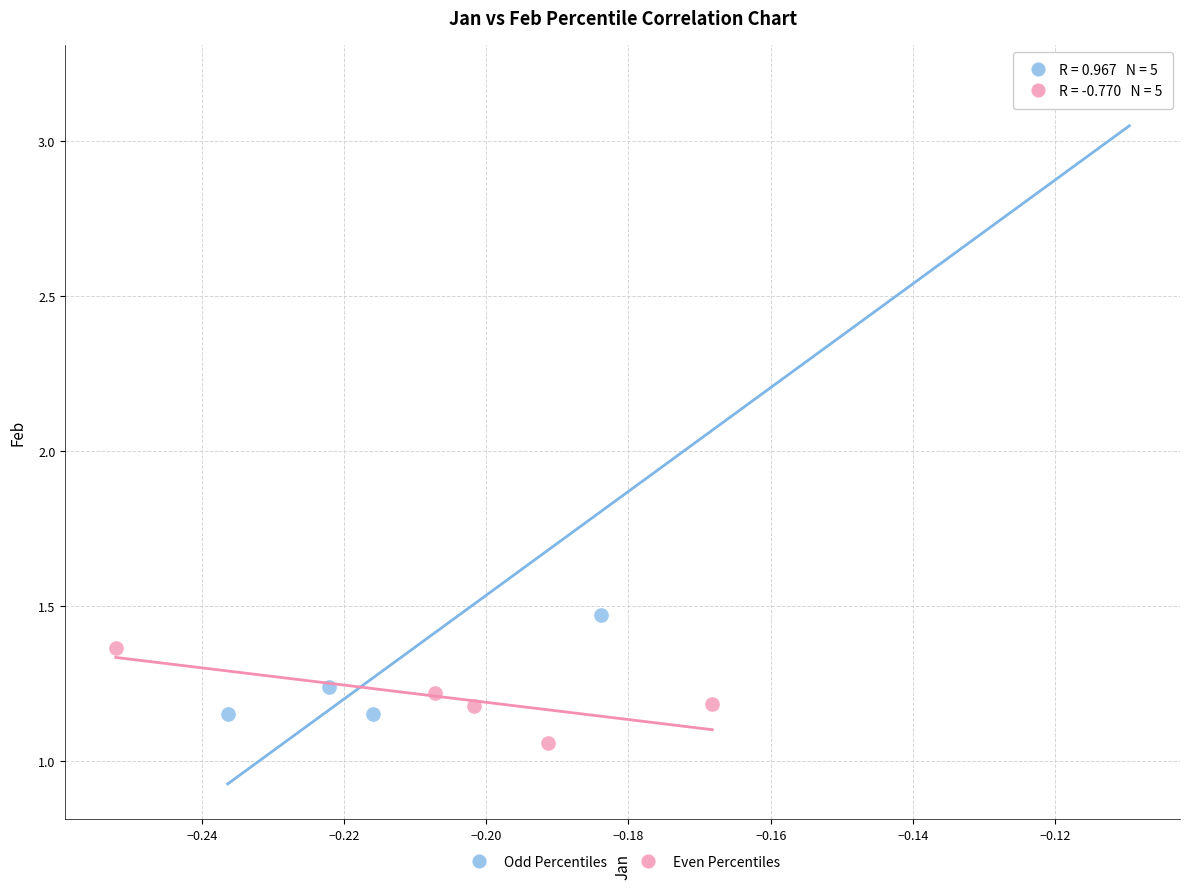

Which series has the widest spread of Y values?

Odd Percentiles